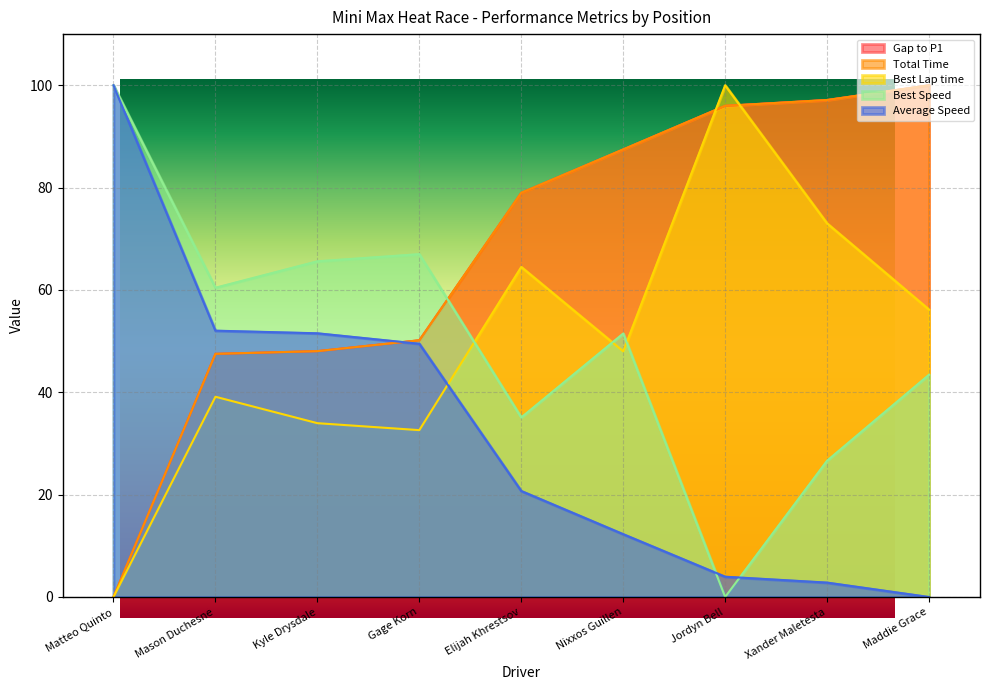

What is the maximum value shown in the chart?

100.0